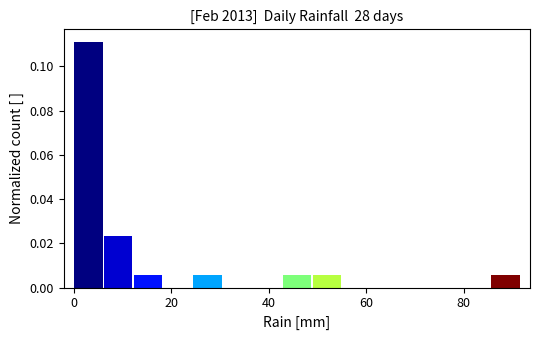

Read against the x-axis, roughly where is the centre of the tallest bar?

4